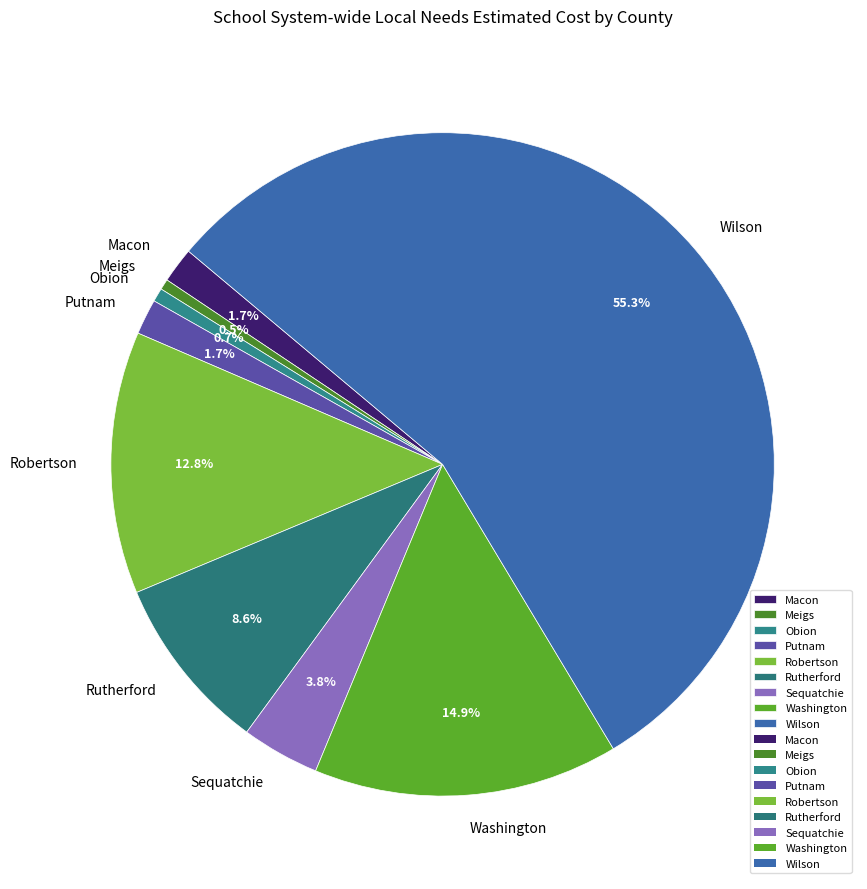

Between Rutherford and Sequatchie, which is larger?

Rutherford